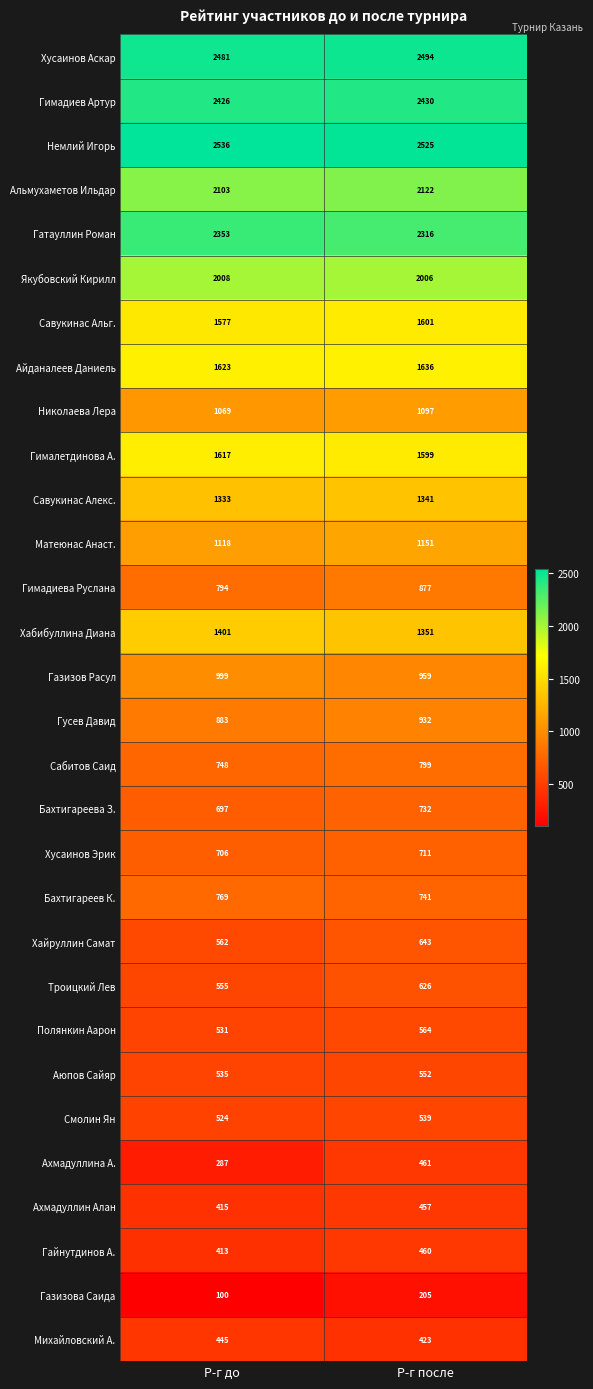

Count the number of data series in this chart.

30